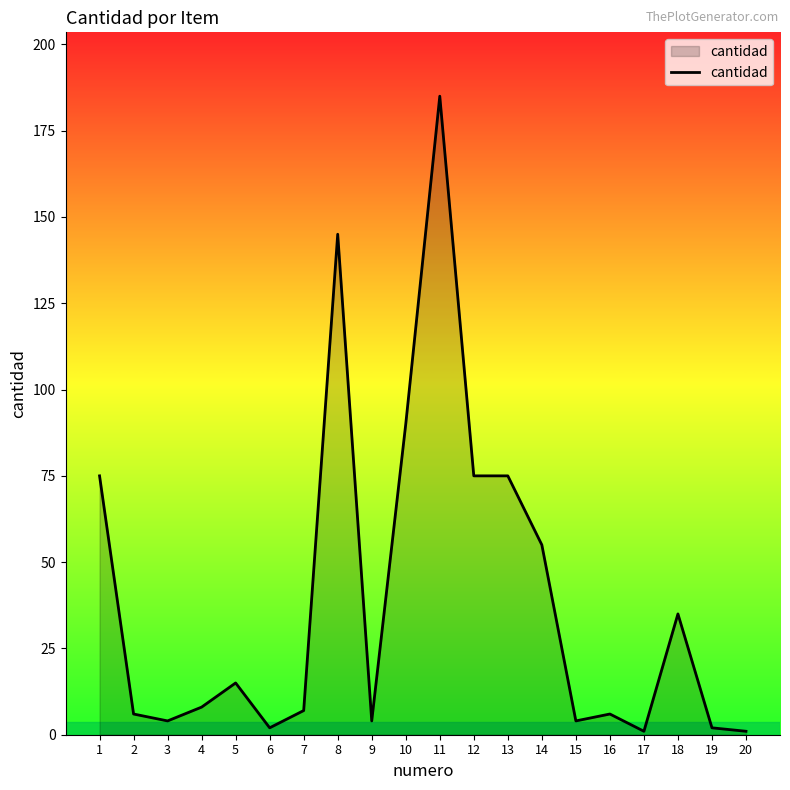

At which label does the data first exceed 8?

1